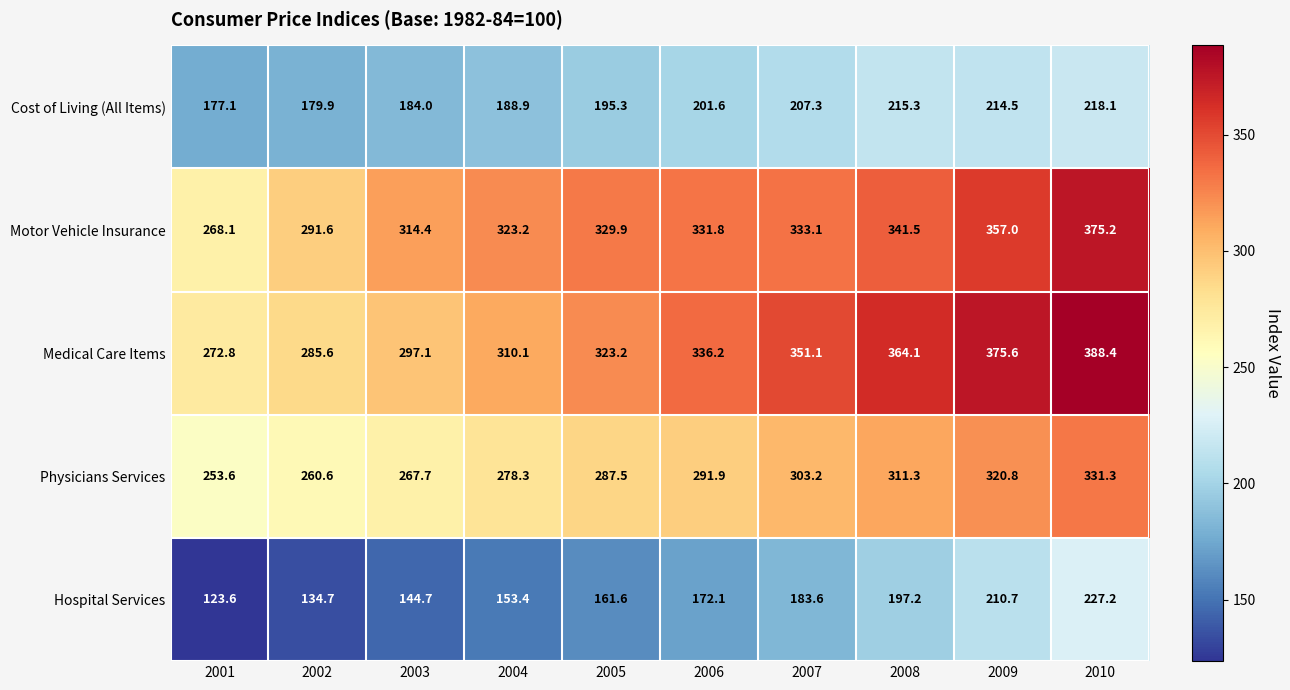

True or false: Physicians Services has a value of 105.4 at 2010.

False